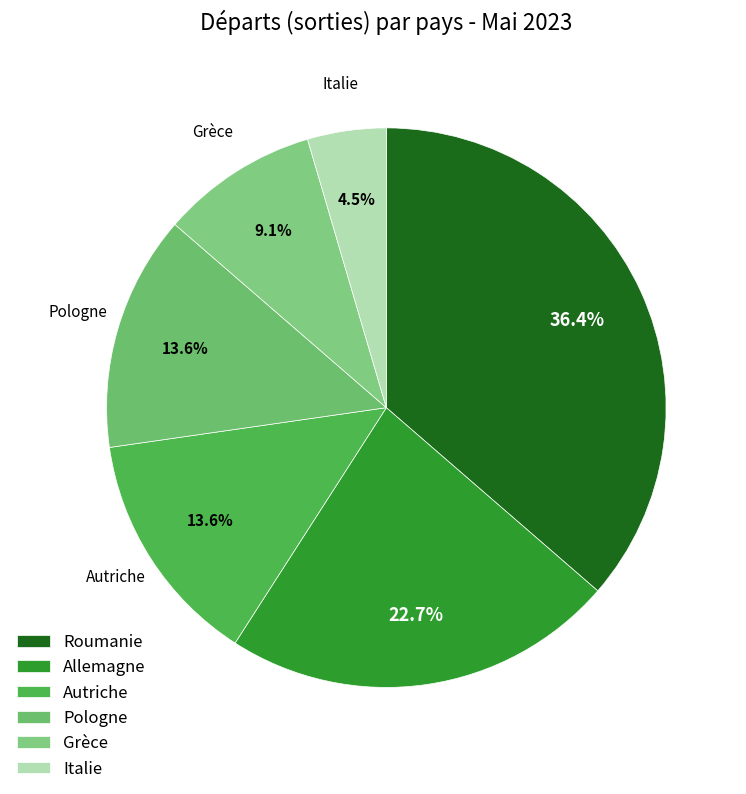

Combined, do Pologne and Allemagne account for over 50%?

No